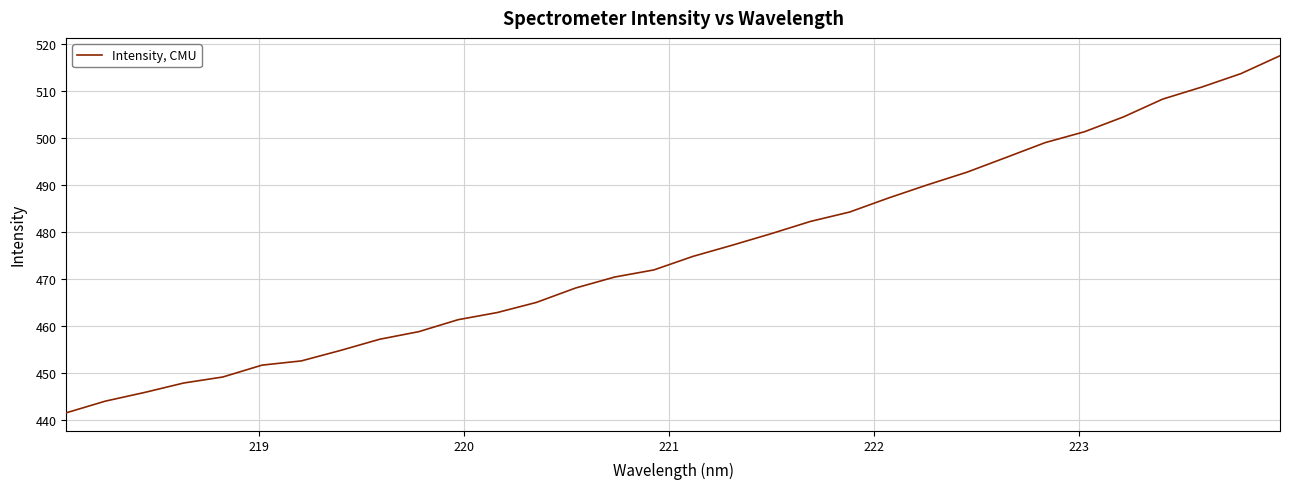

What is the difference between the maximum and minimum values?

75.9